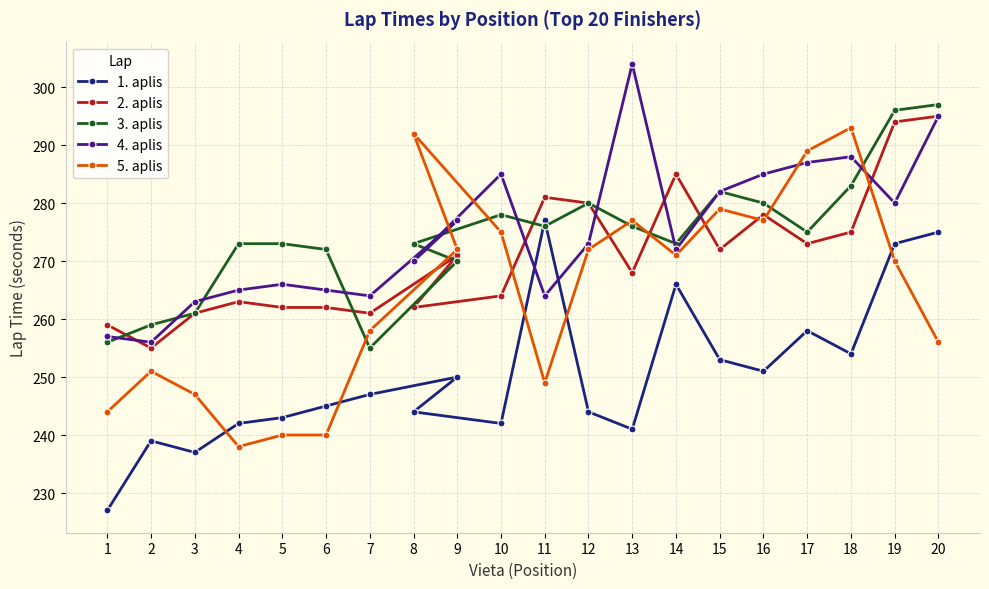

Reading right to left, what are all the values shown in this chart?

1. aplis: 20=275	19=273	18=254	17=258	16=251	15=253	14=266	13=241	12=244	11=277	10=242	9=250	8=244	7=247	6=245	5=243	4=242	3=237	2=239	1=227
2. aplis: 20=295	19=294	18=275	17=273	16=278	15=272	14=285	13=268	12=280	11=281	10=264	9=271	8=262	7=261	6=262	5=262	4=263	3=261	2=255	1=259
3. aplis: 20=297	19=296	18=283	17=275	16=280	15=282	14=273	13=276	12=280	11=276	10=278	9=270	8=273	7=255	6=272	5=273	4=273	3=261	2=259	1=256
4. aplis: 20=295	19=280	18=288	17=287	16=285	15=282	14=272	13=304	12=273	11=264	10=285	9=277	8=270	7=264	6=265	5=266	4=265	3=263	2=256	1=257
5. aplis: 20=256	19=270	18=293	17=289	16=277	15=279	14=271	13=277	12=272	11=249	10=275	9=272	8=292	7=258	6=240	5=240	4=238	3=247	2=251	1=244